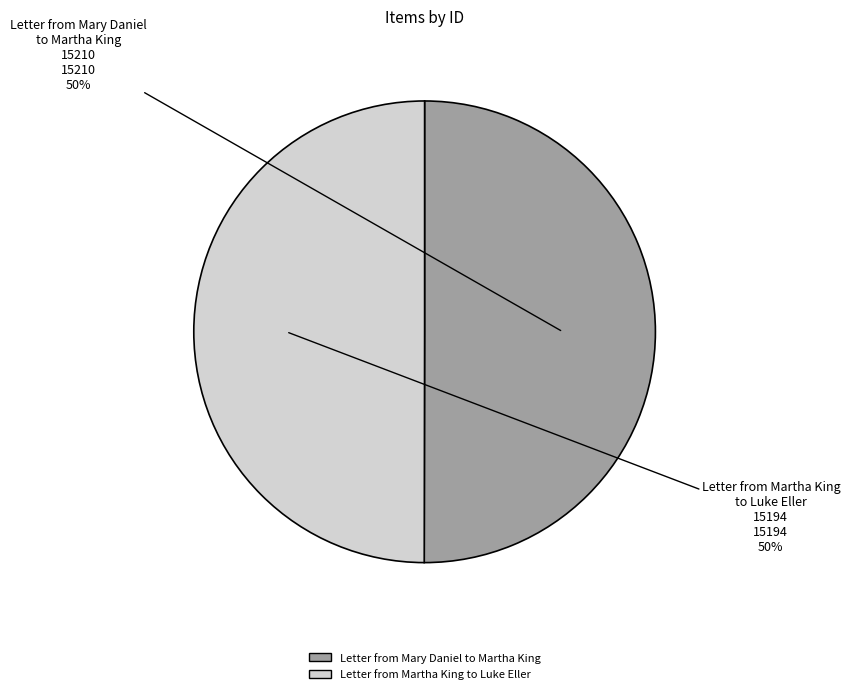

The Letter from Mary Daniel to Martha King slice represents 50% of the pie. True or false?

True